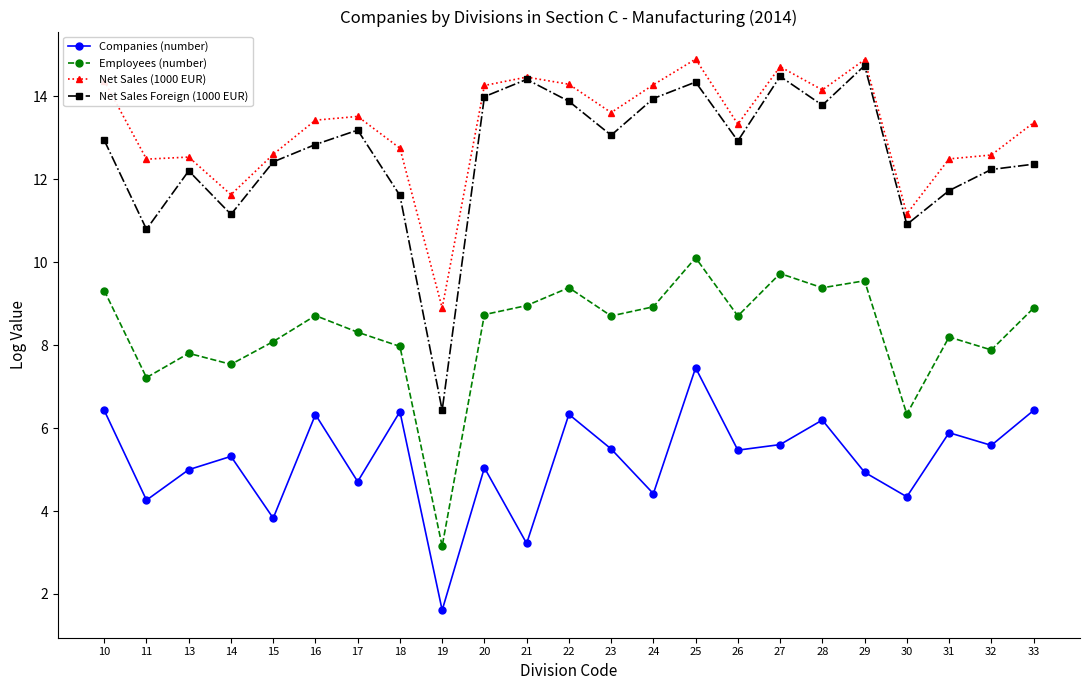

Is the value of Net Sales (1000 EUR) at 14 greater than the value of Companies (number) at 24?

Yes